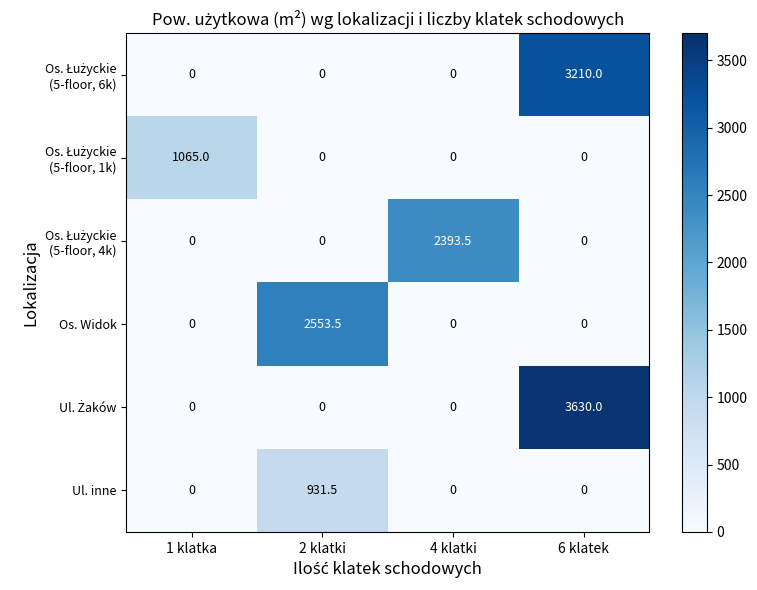

How many series are shown in this chart?

6